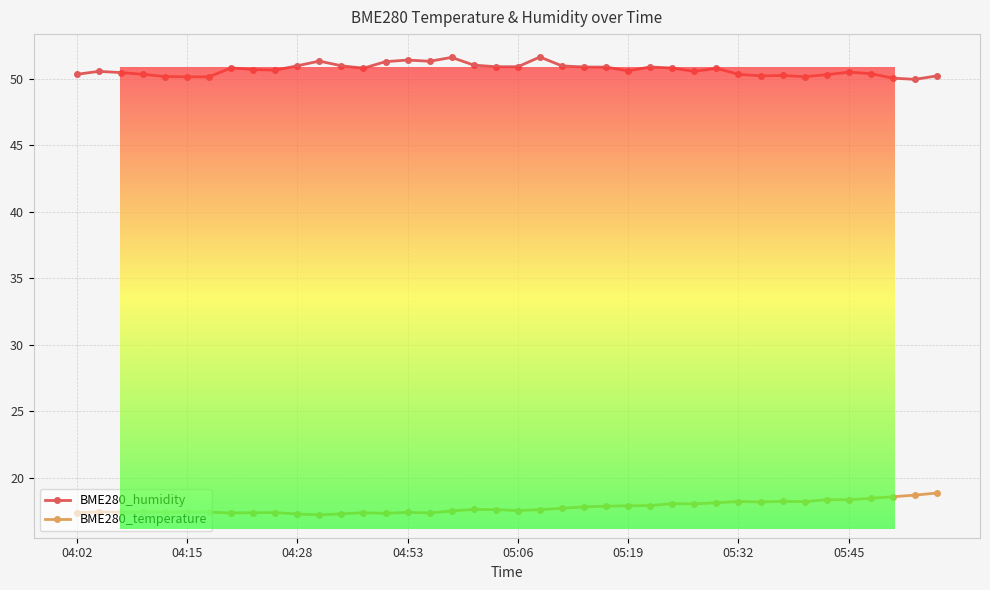

What is the value of the BME280_humidity point at the 3rd from the left?

50.5